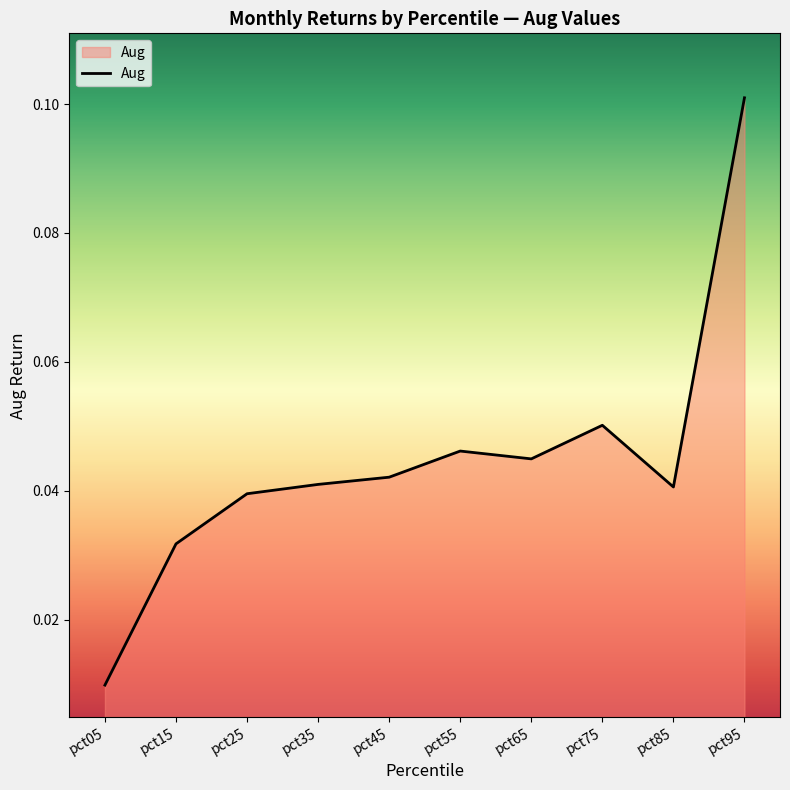

Reading right to left, what are all the values shown in this chart?

0.1	0.0	0.1	0.0	0.0	0.0	0.0	0.0	0.0	0.0